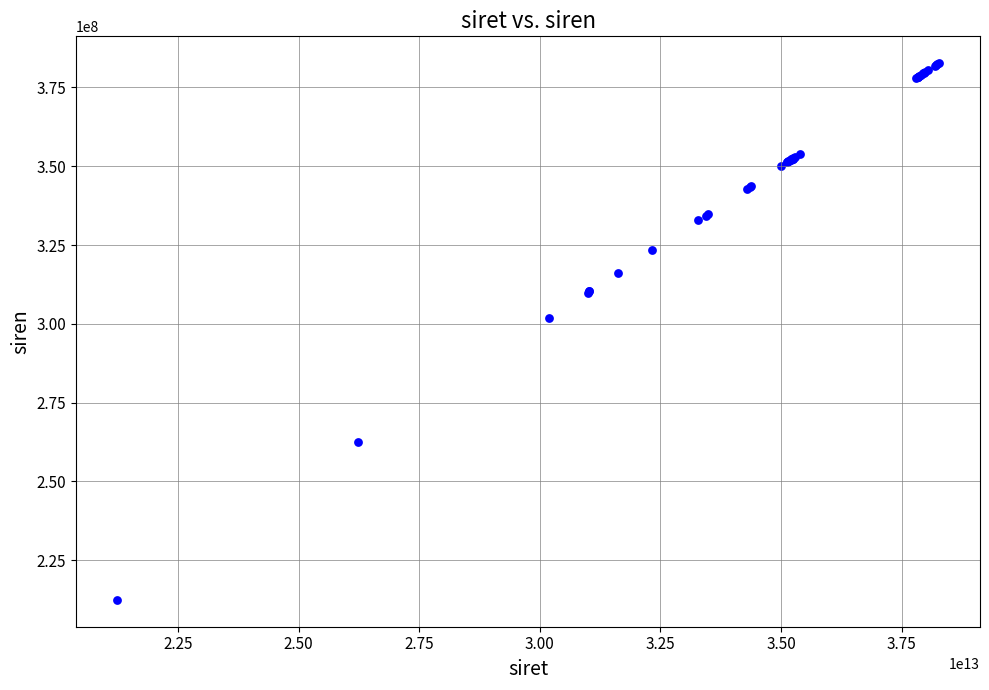

What Y value in the scatter plot is closest to 297558973?

301815205